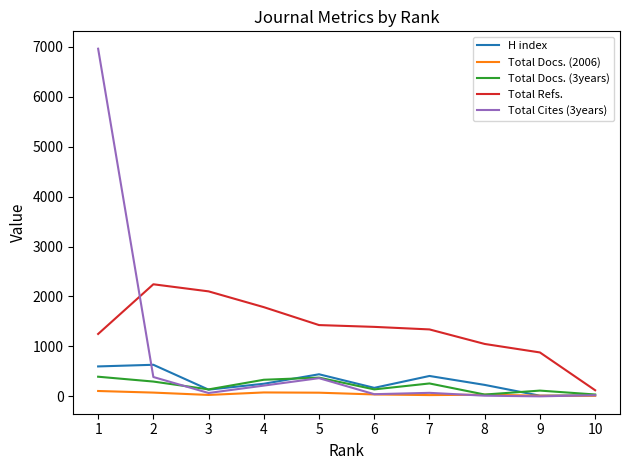

What is the difference between the Total Docs. (3years) values at 8 and 4?

296